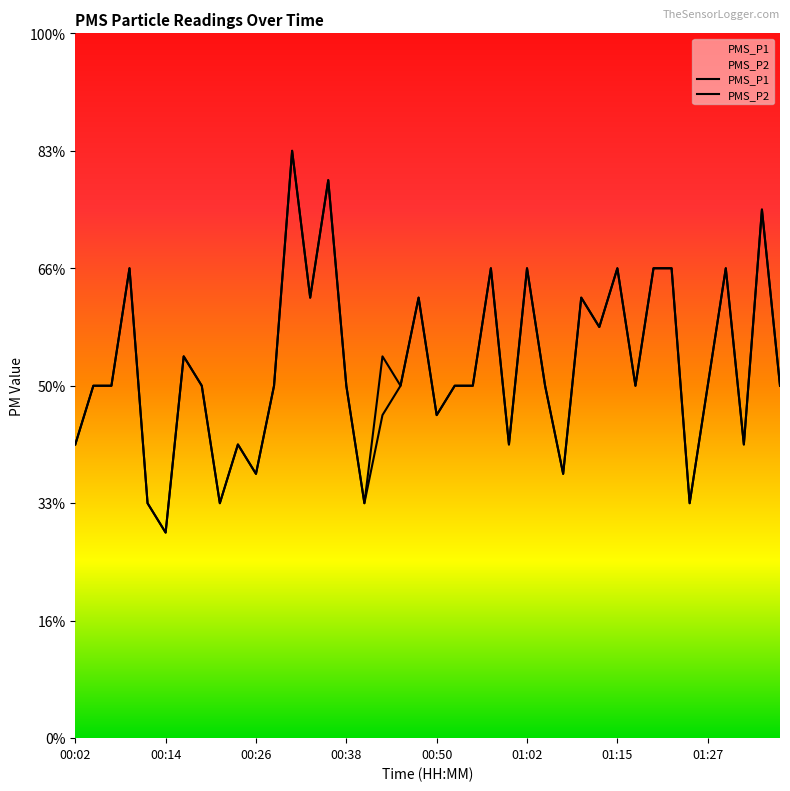

How many values in the PMS_P1 series exceed 3?

16